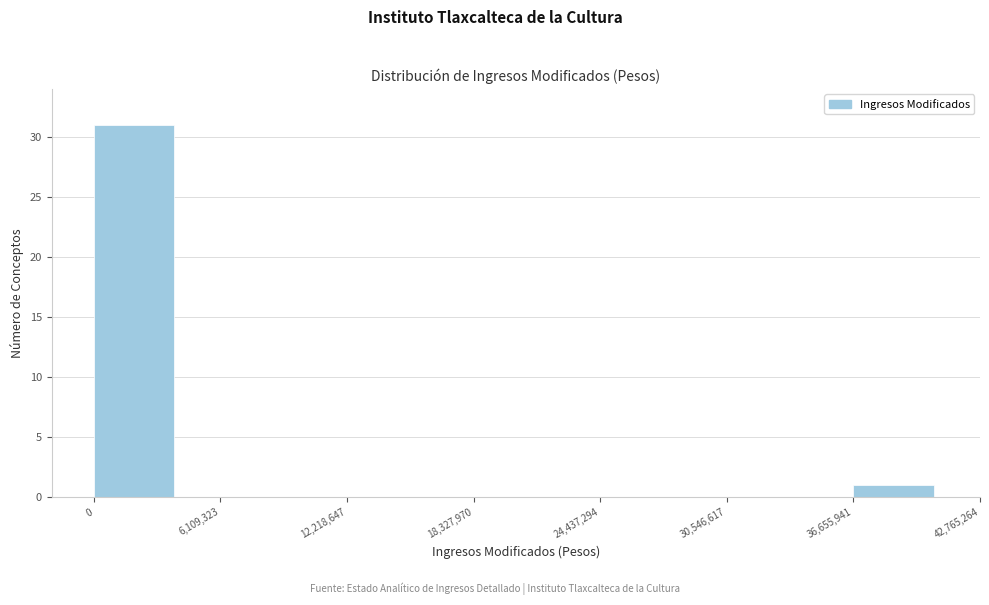

Reading left to right, list every bar in this chart as the range it spans on the x-axis followed by its height. Neither the bar edges nor the heights are printed on the chart, so give them approximately, as read against the axes.

0 to 4000000: 31
4000000 to 8000000: 0
8000000 to 12000000: 0
12000000 to 16000000: 0
16000000 to 20000000: 0
20000000 to 24000000: 0
24000000 to 29000000: 0
29000000 to 33000000: 0
33000000 to 37000000: 0
37000000 to 41000000: 1